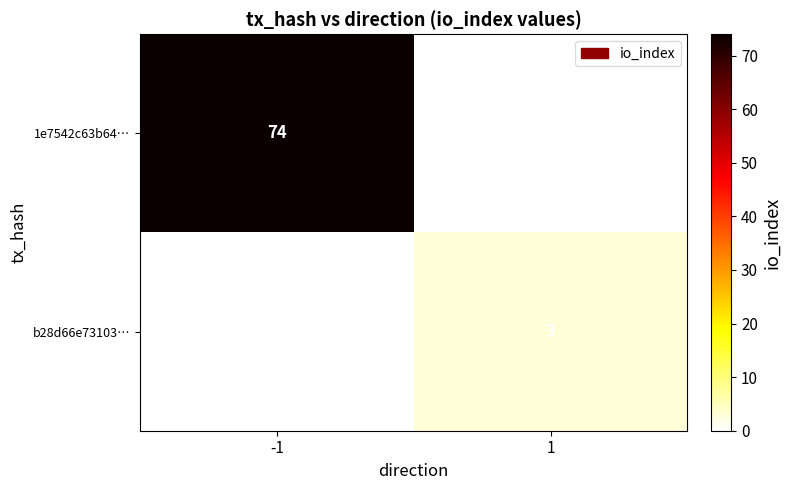

Between 1 and -1, which is larger?

-1